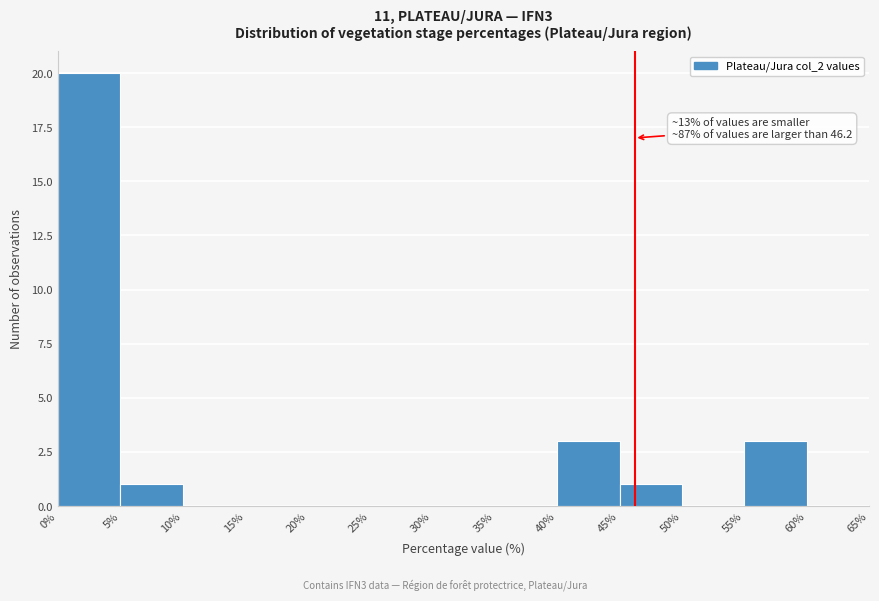

Which range on the x-axis has the tallest bar?

0% to 5%